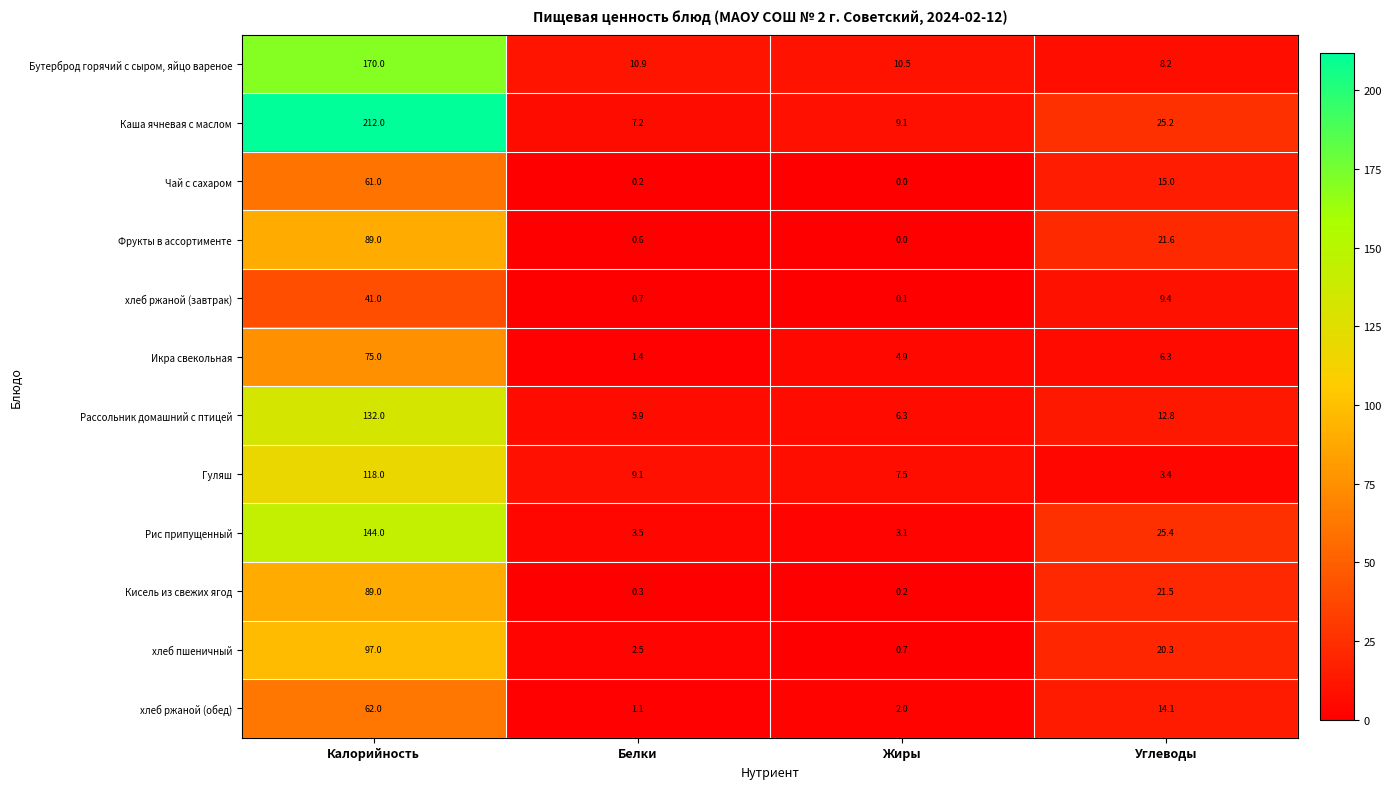

The value of хлеб ржаной (завтрак) at Калорийность is 41.0. True or false?

True